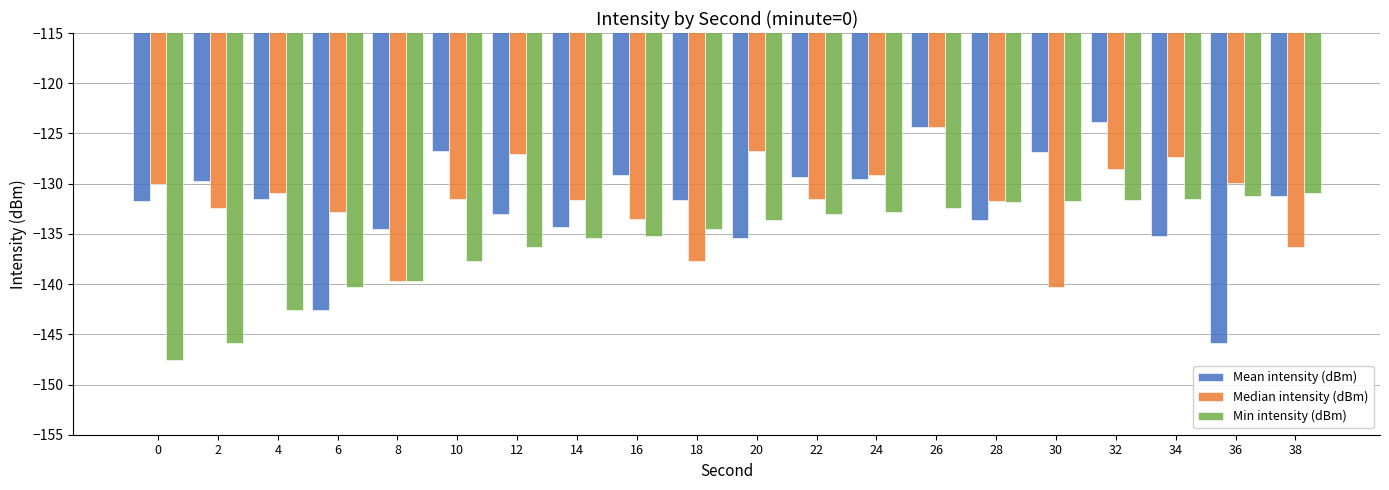

How many bars are there in each group?

3